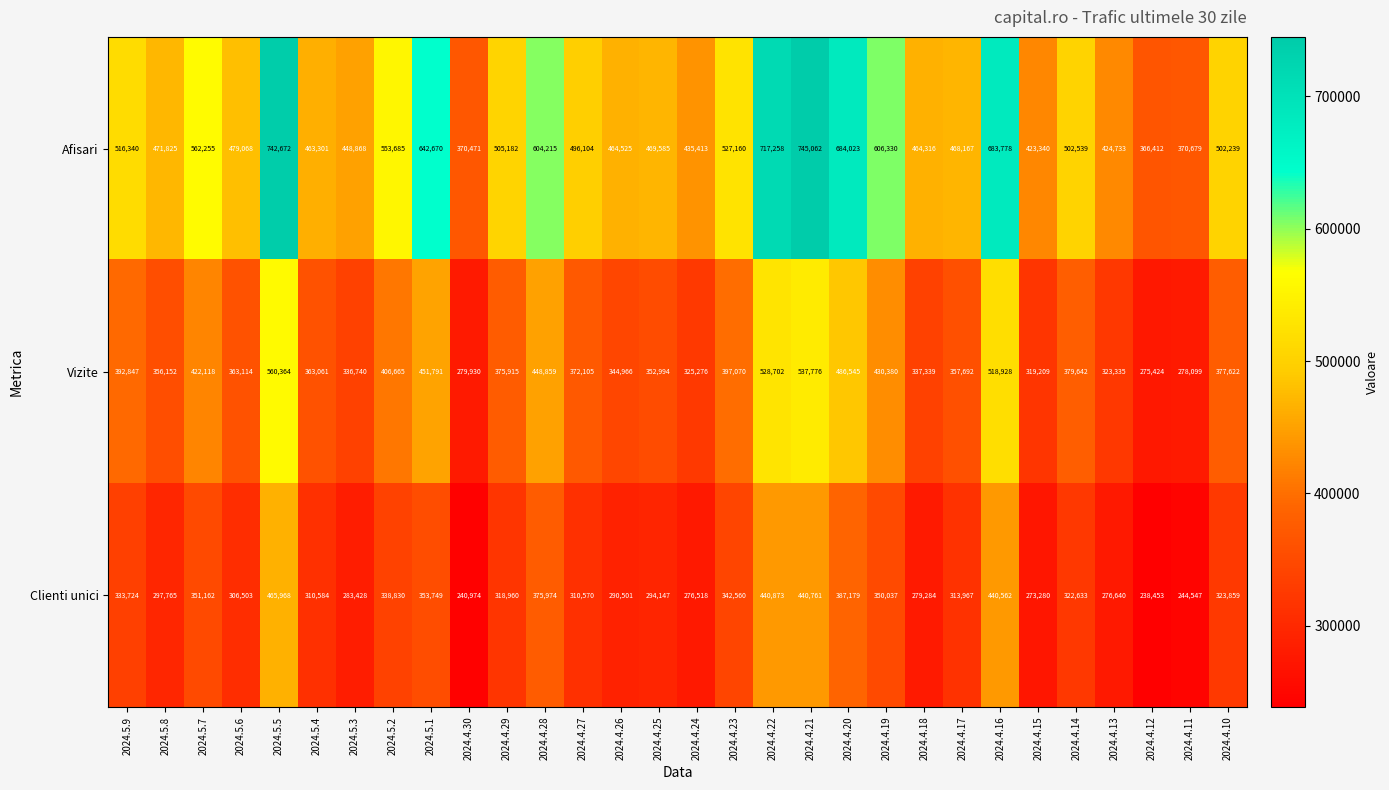

What is the total value across all series at 2024.4.25?

1116726